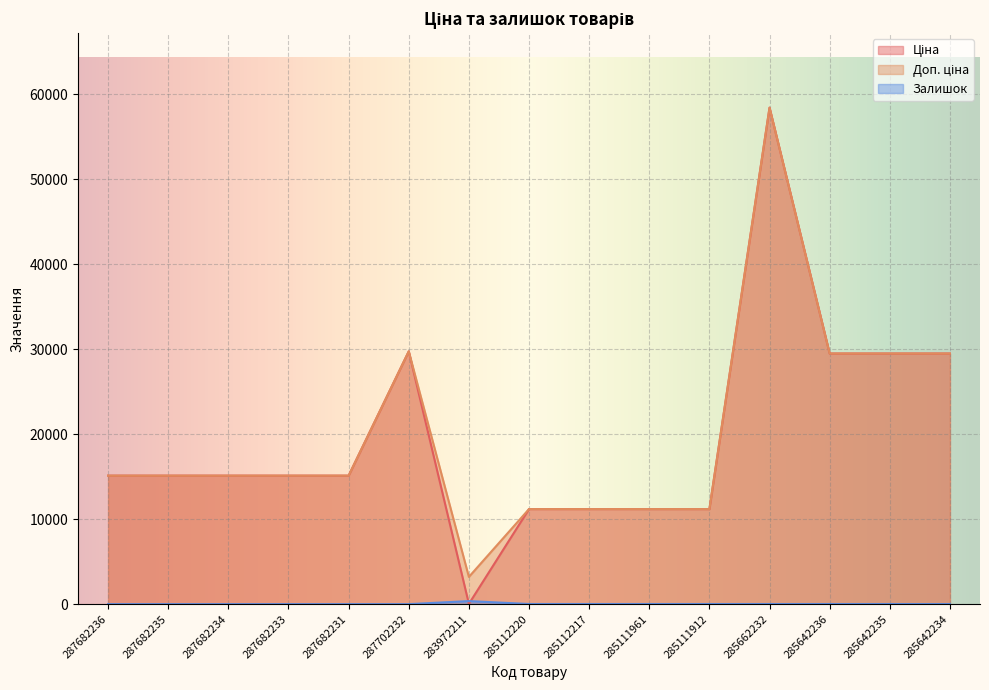

At which label is Залишок closest to 180?

285112220